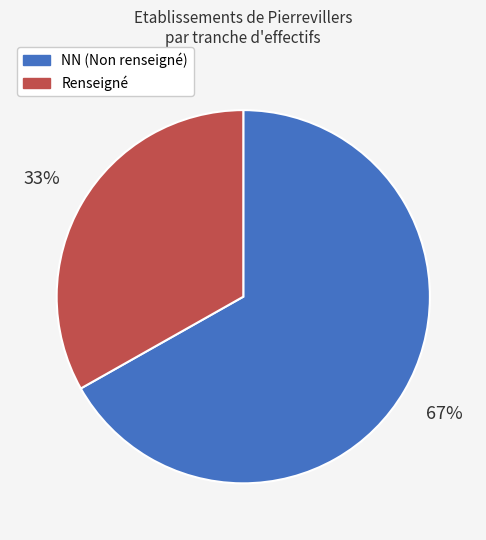

How many segments does this pie chart have?

2